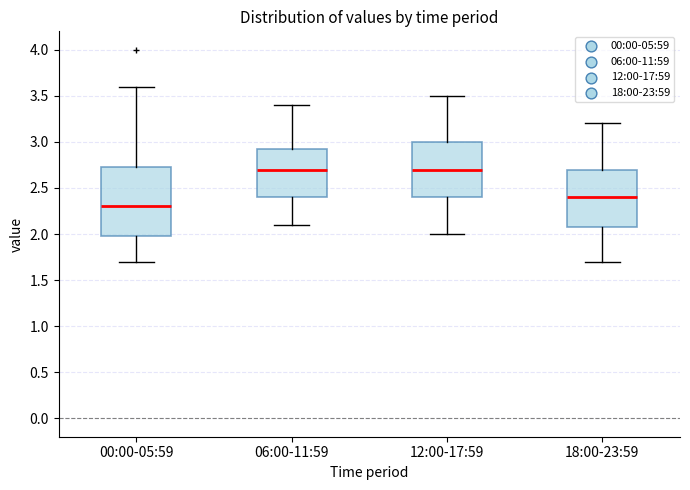

Where is the lower edge of the box for 00:00-05:59 on the y-axis? The values are not printed on the chart, so give them approximately, as read against the axis.

2.00